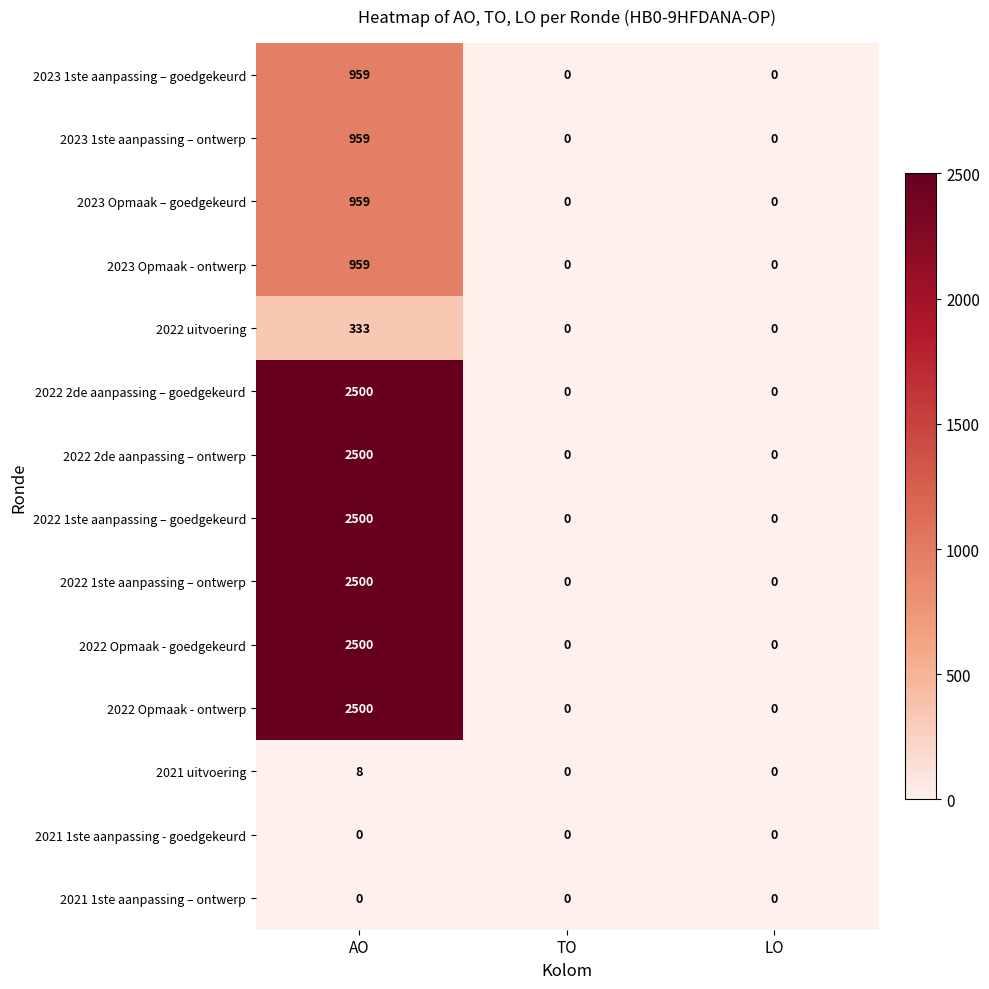

At which category is the sum across all series the highest?

AO